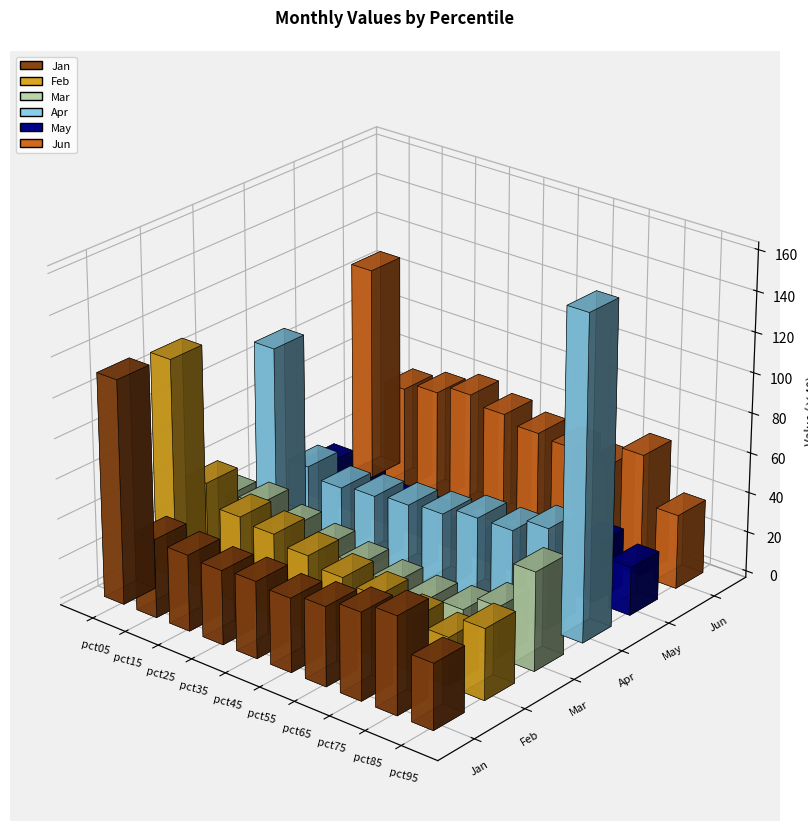

What are all the series names shown in the legend?

Jan, Feb, Mar, Apr, May, Jun